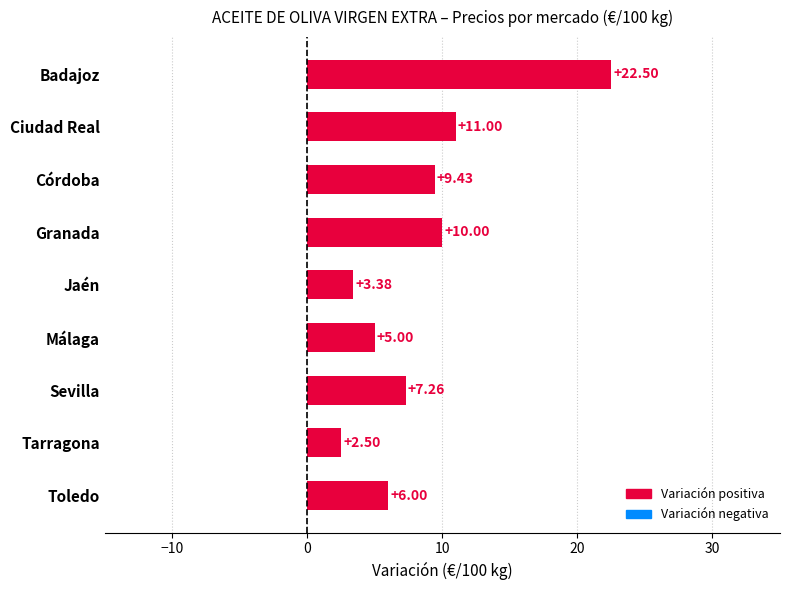

What is the label of the 5th bar from the top?

Jaén